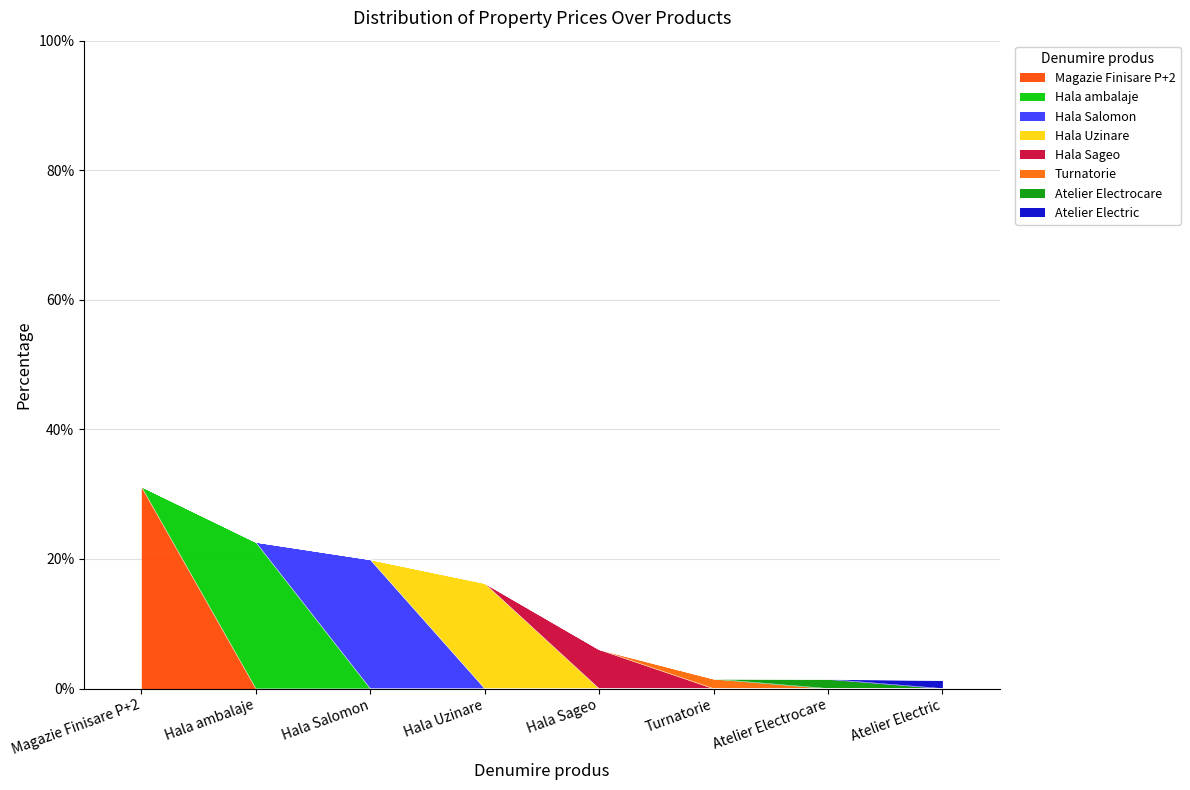

Reading right to left, what are all the values shown in this chart?

0.0	0.0	0.0	0.1	0.2	0.2	0.2	0.3